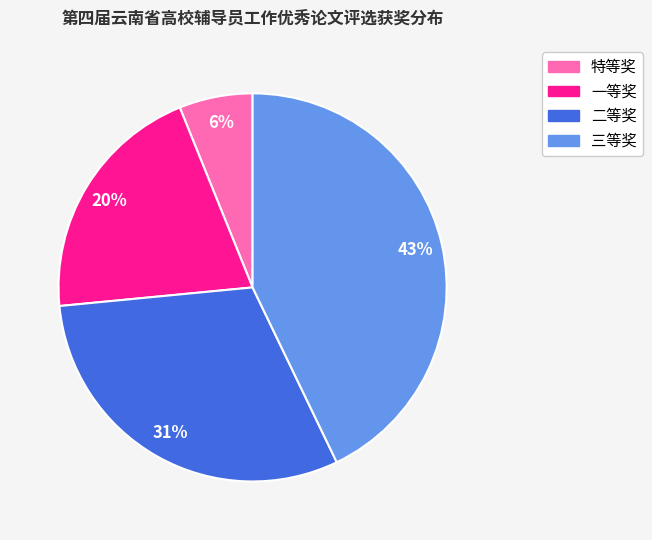

The 三等奖 slice represents 34% of the pie. True or false?

False